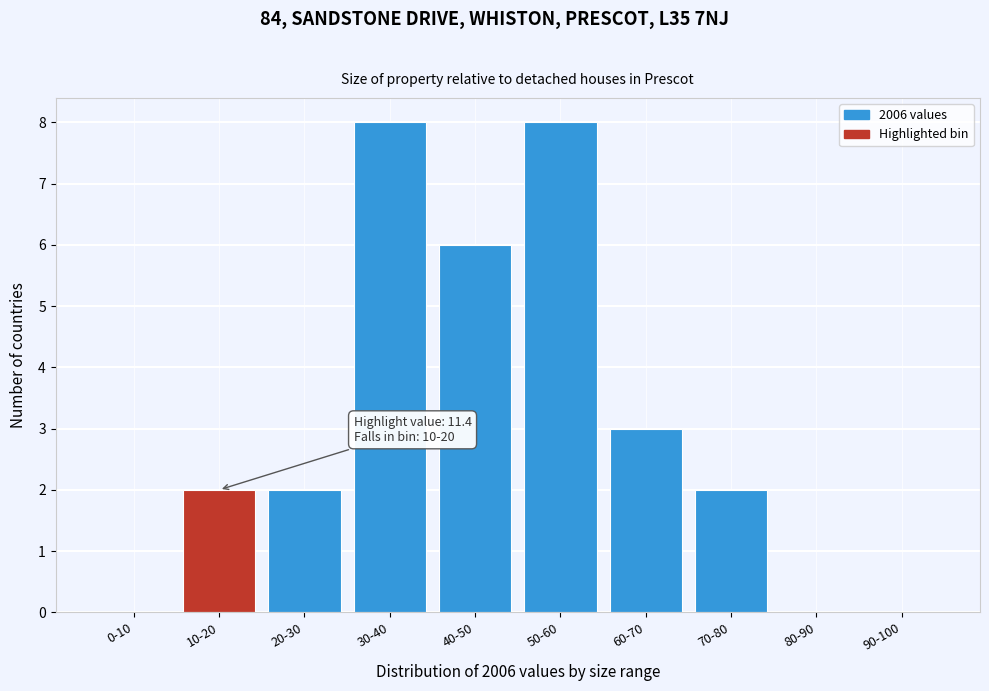

Reading right to left, list all the values displayed in this chart.

90-100=0	80-90=0	70-80=2	60-70=3	50-60=8	40-50=6	30-40=8	20-30=2	10-20=2	0-10=0